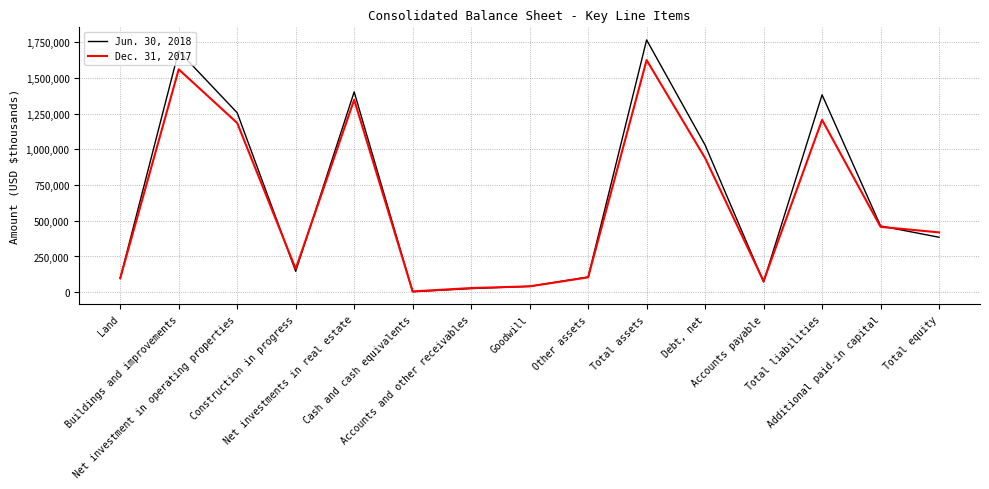

What is the maximum value shown in the chart?

1767098